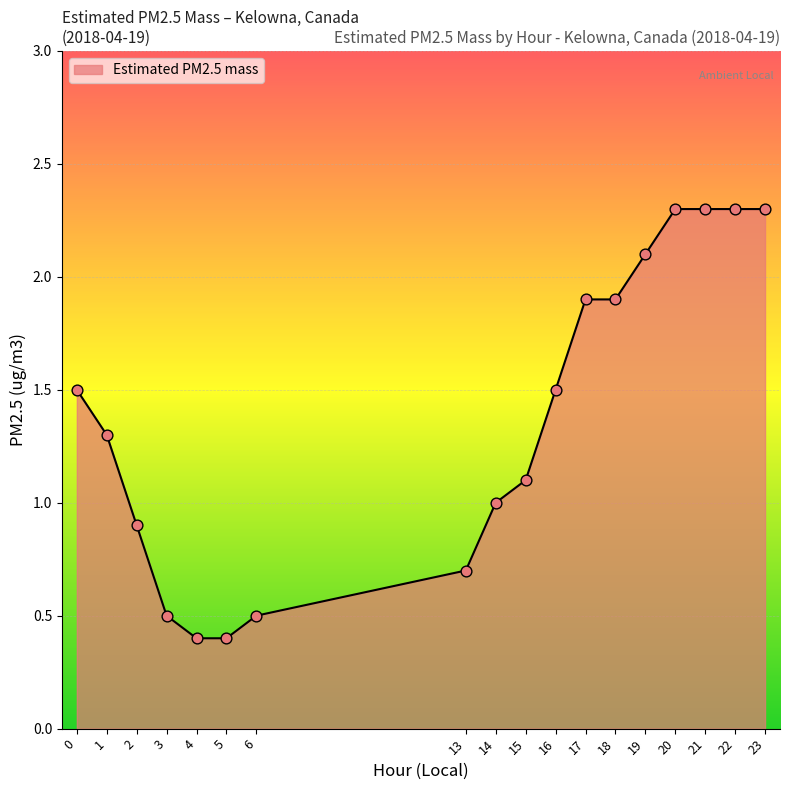

What is the change in value from 0 to 2?

-0.6